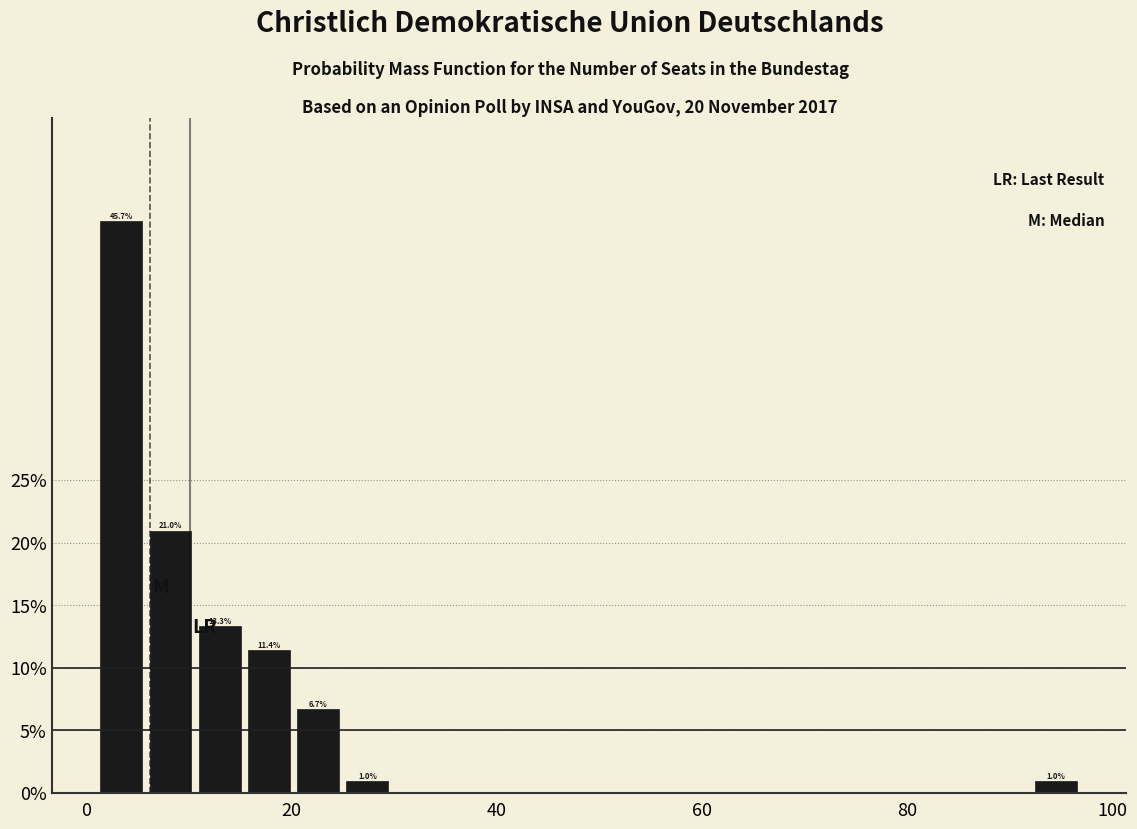

Read against the x-axis, roughly where is the centre of the tallest bar?

4